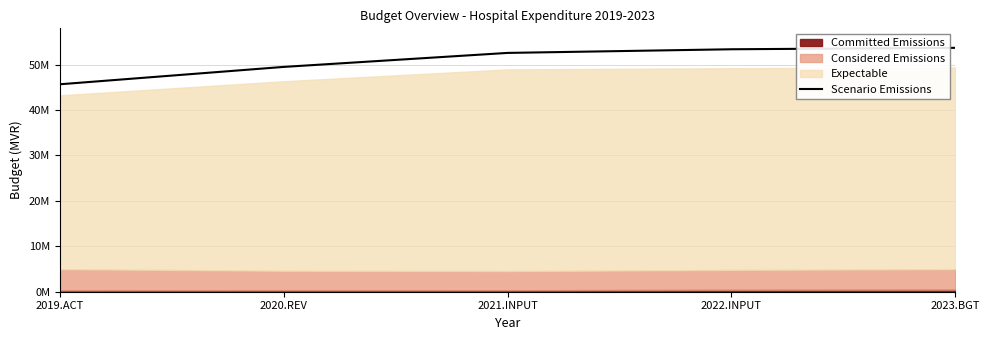

True or false: there are more than 2 points higher than both neighbors.

False